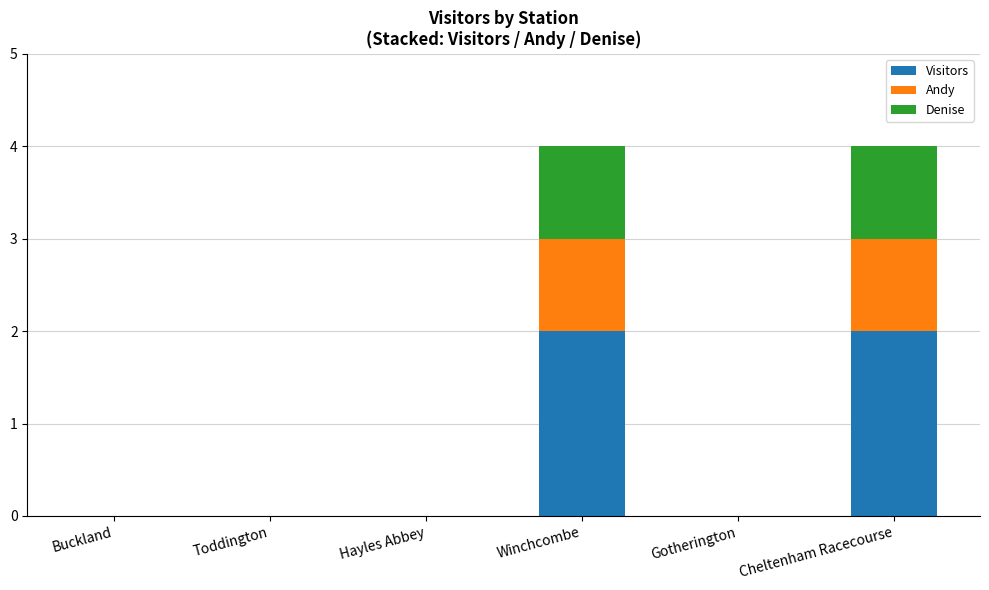

Is it true that Visitors equals 0 at Toddington?

True